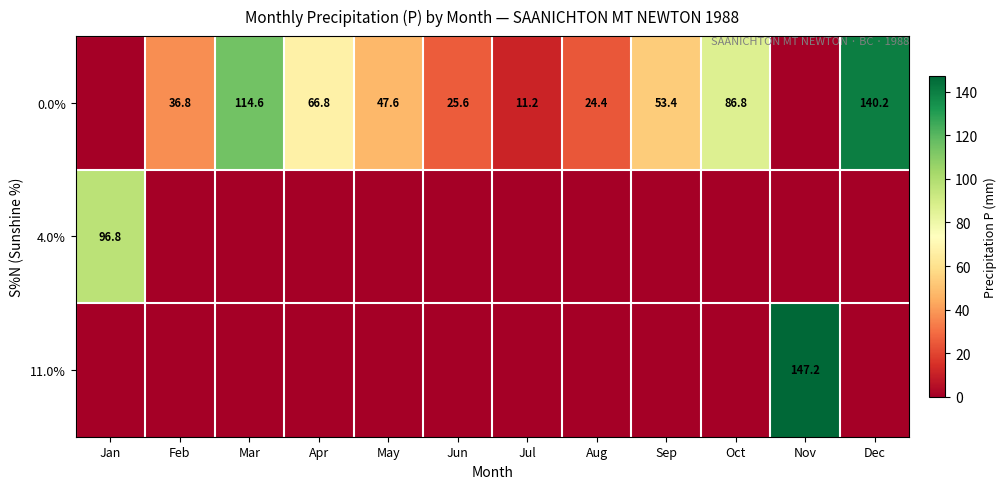

List the labels in order of 4.0% value, largest first.

Jan, Feb, Mar, Apr, May, Jun, Jul, Aug, Sep, Oct, Nov, Dec